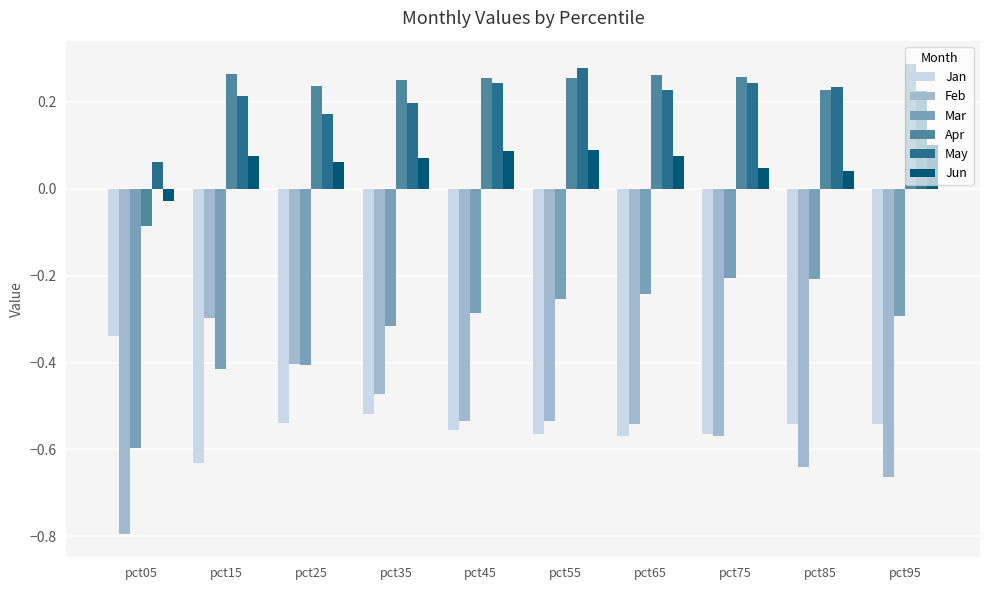

The Feb series shows -0.4 at pct15. True or false?

False